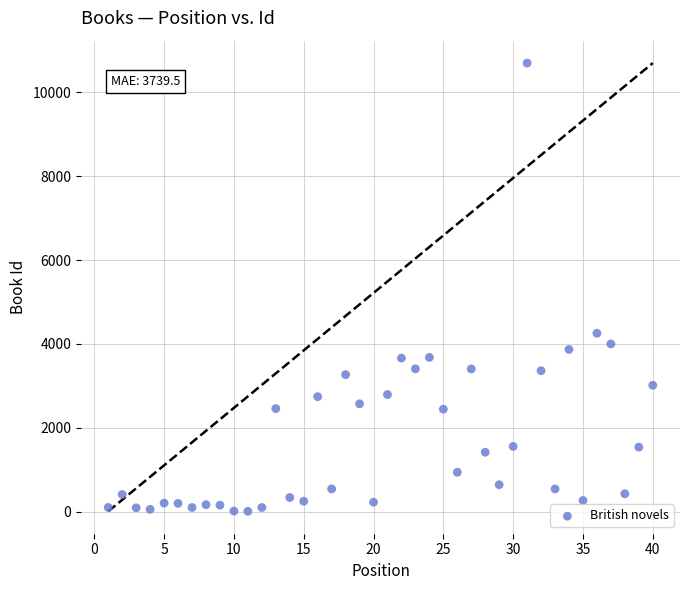

What Y value in the scatter plot is closest to 5353?

4256